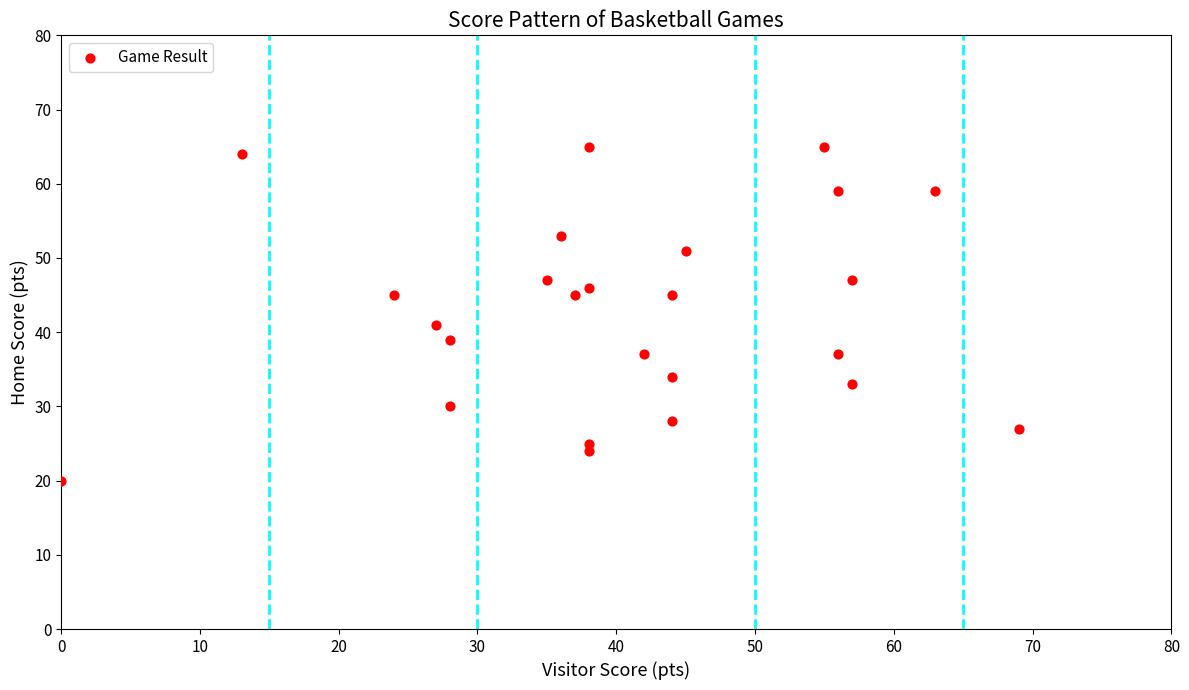

What Y value in the scatter plot is closest to 42?

41